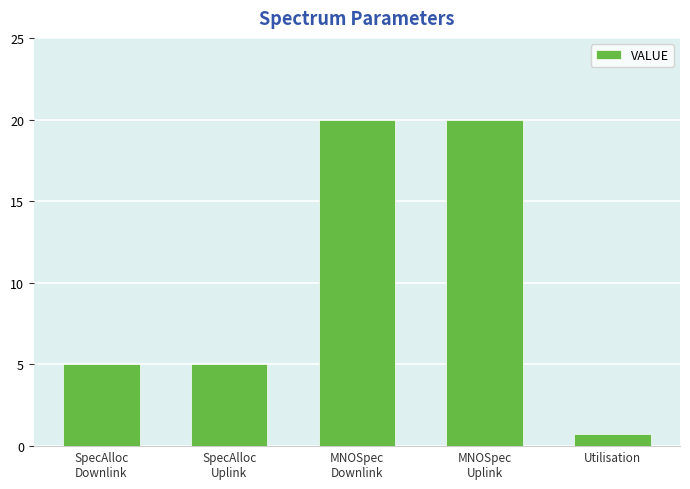

True or false: the data shows 29.9 at MNOSpec
Downlink.

False